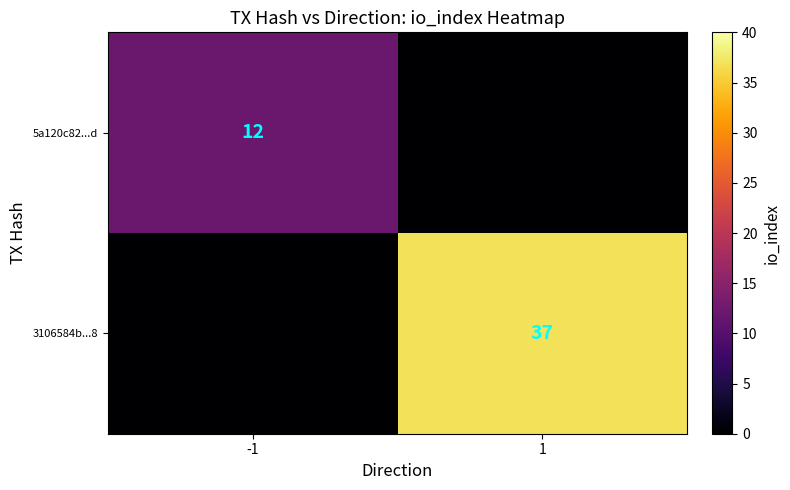

The 5a120c82...d series shows 12 at -1. True or false?

True